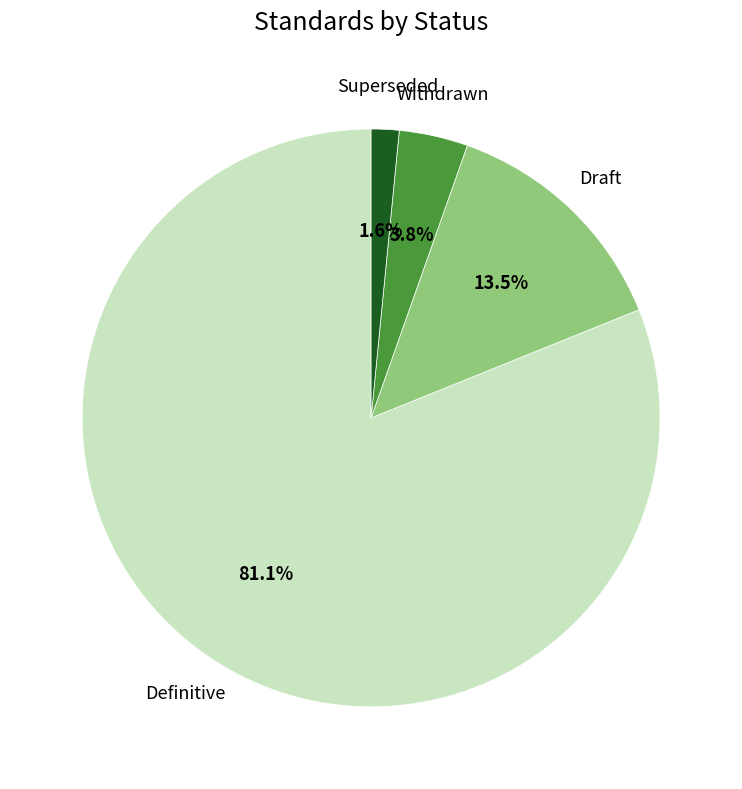

Is there any slice that represents more than half of the pie?

Yes